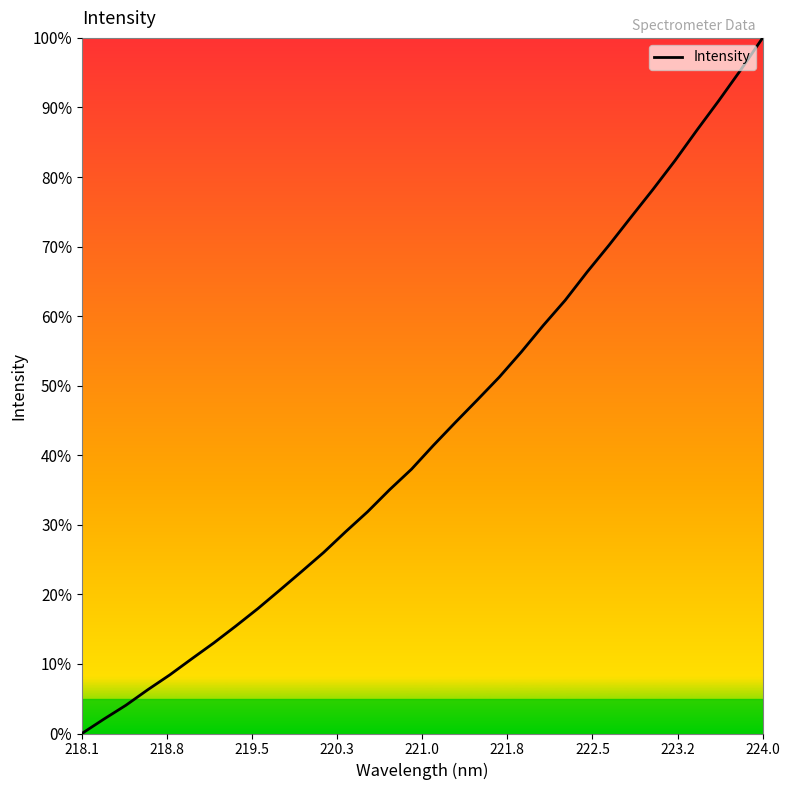

What is the sum of all values?

1387.4